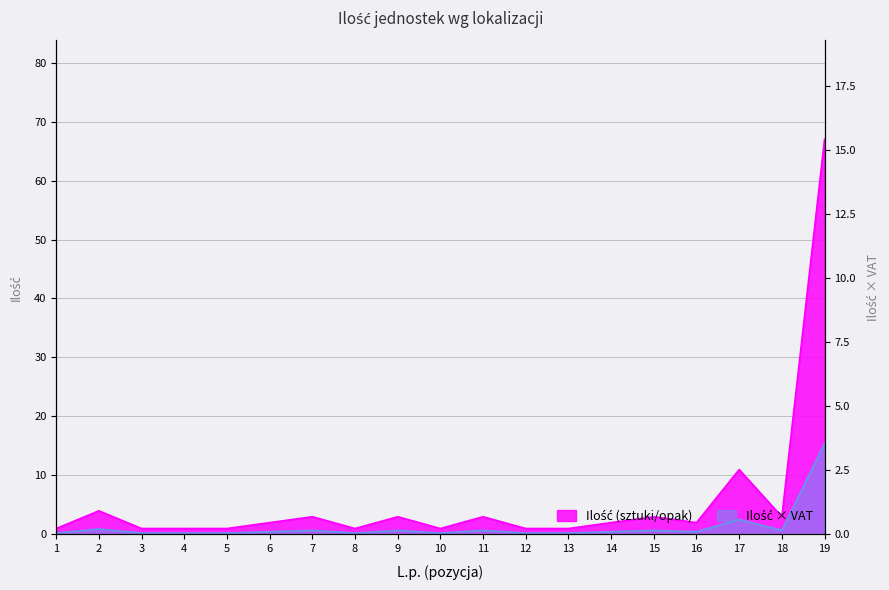

What is the difference between the maximum and minimum values?

66